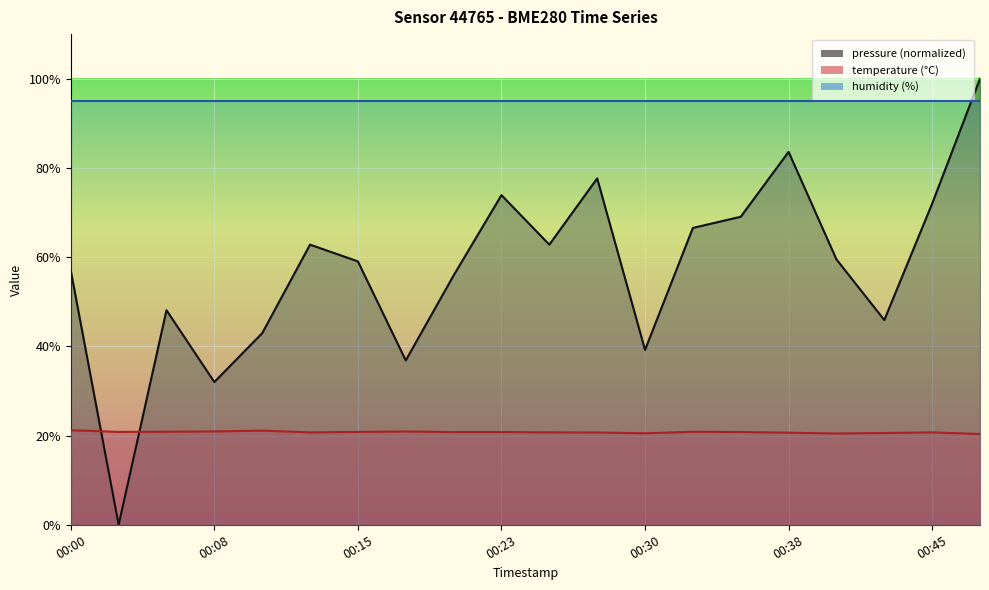

What is the greatest value displayed?

100.0